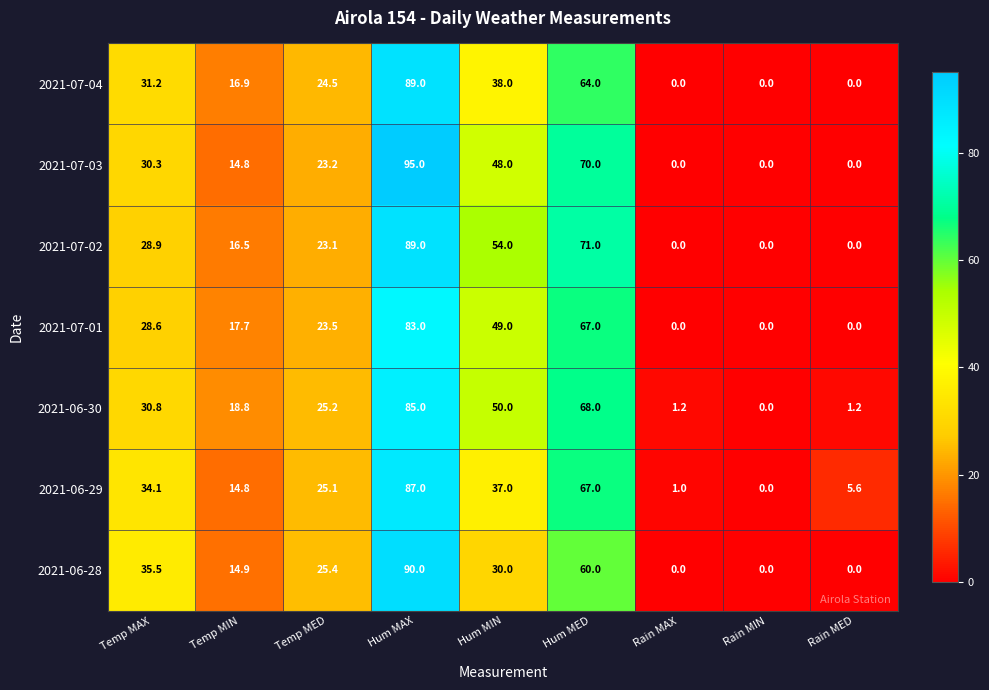

The 2021-07-01 series shows 49.0 at Hum MIN. True or false?

True